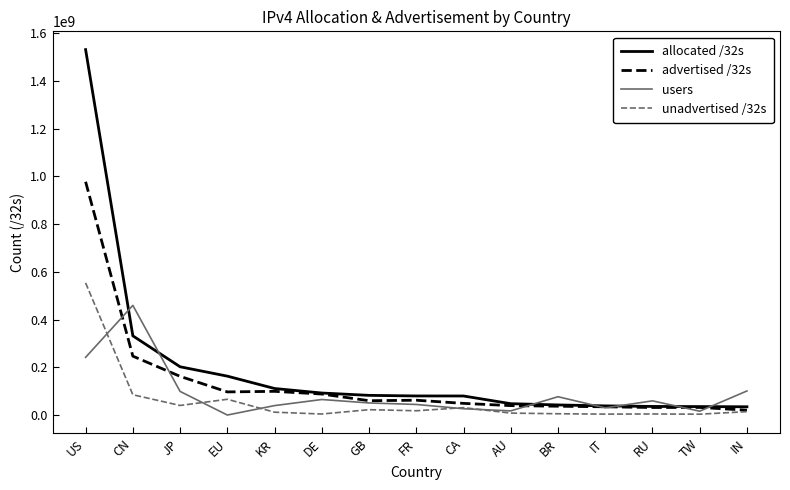

Rank the series by their average value, from lowest to highest.

unadvertised /32s, users, advertised /32s, allocated /32s